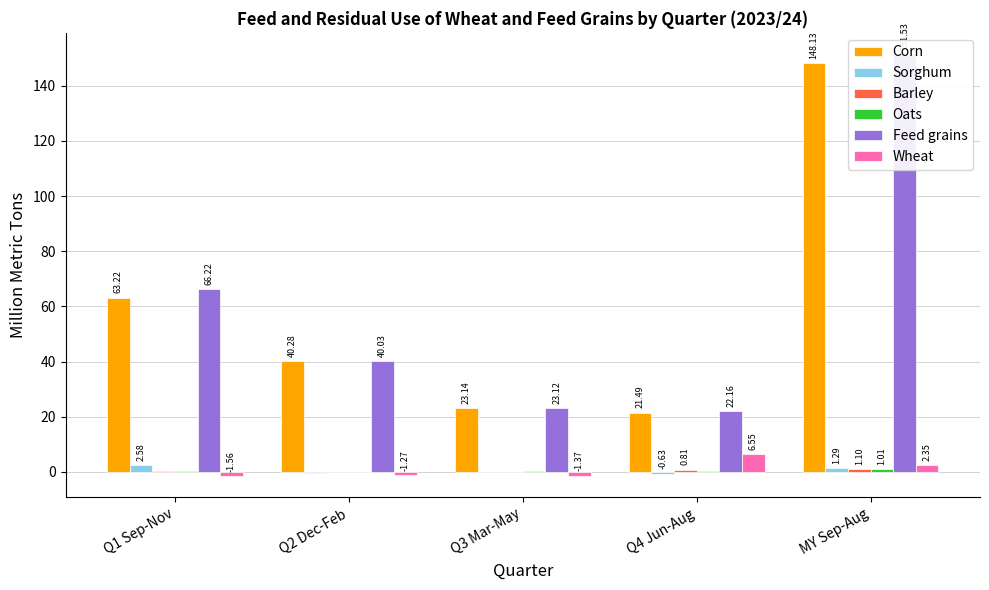

What is the average value of the Sorghum series?

0.5